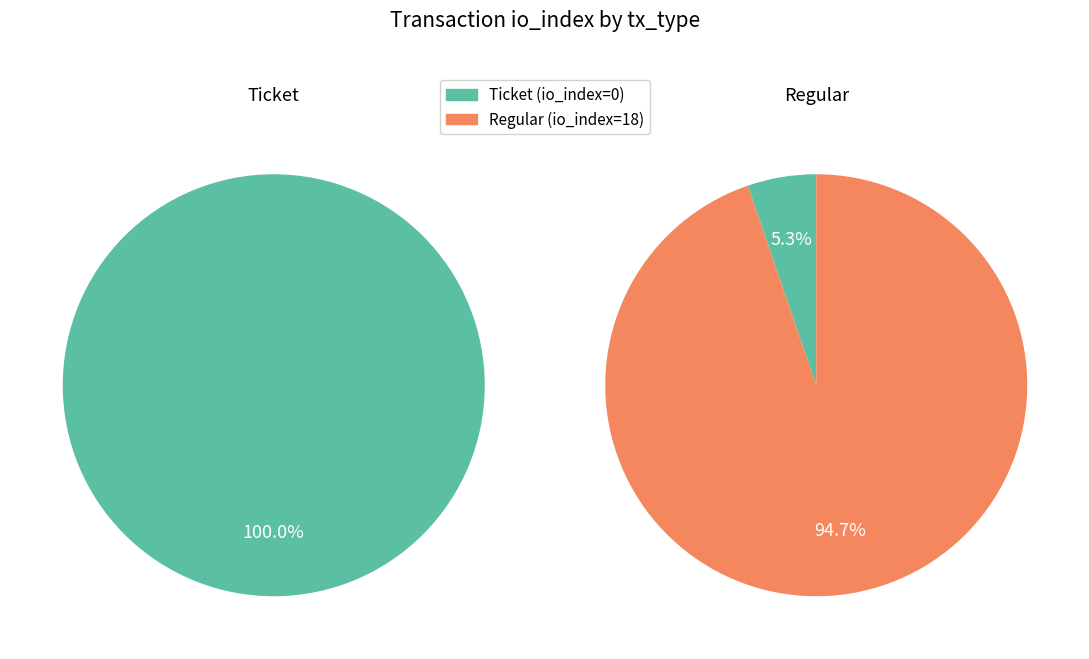

Between Ticket and Regular, which is larger?

Regular